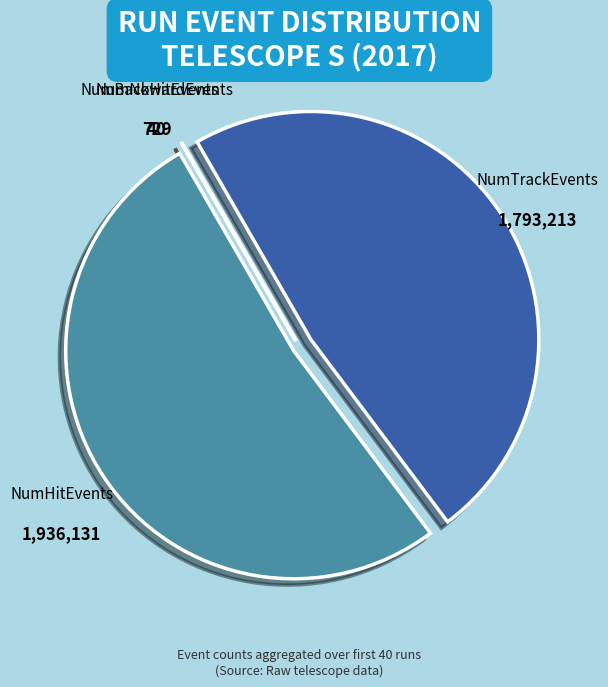

Which slice is the largest?

NumHitEvents